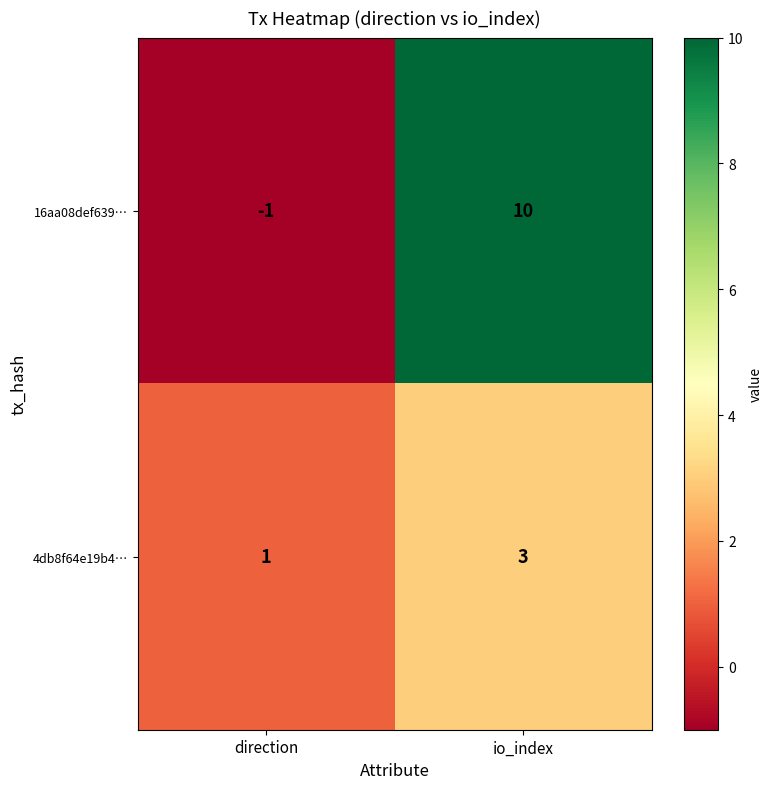

At direction, list the series in order from largest to smallest.

4db8f64e19b4…, 16aa08def639…